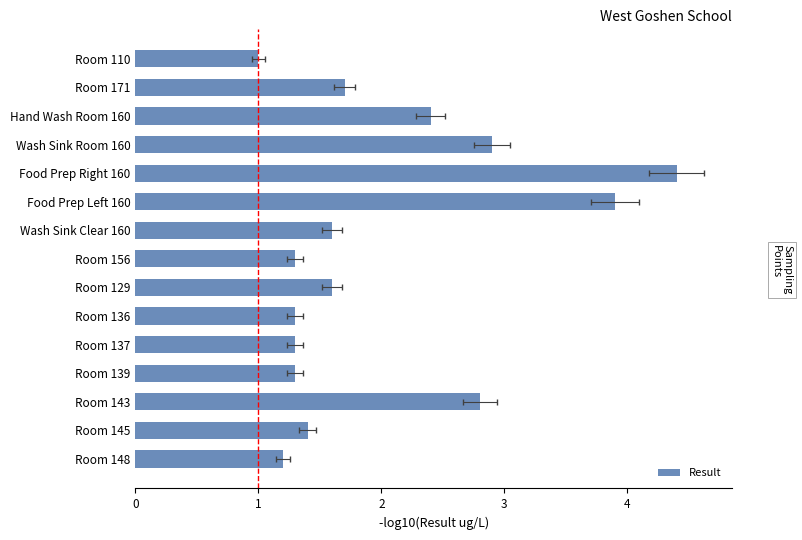

Rank the categories by value from highest to lowest.

Food Prep Right 160, Food Prep Left 160, Wash Sink Room 160, Room 143, Hand Wash Room 160, Room 171, Wash Sink Clear 160, Room 129, Room 145, Room 156, Room 136, Room 137, Room 139, Room 148, Room 110